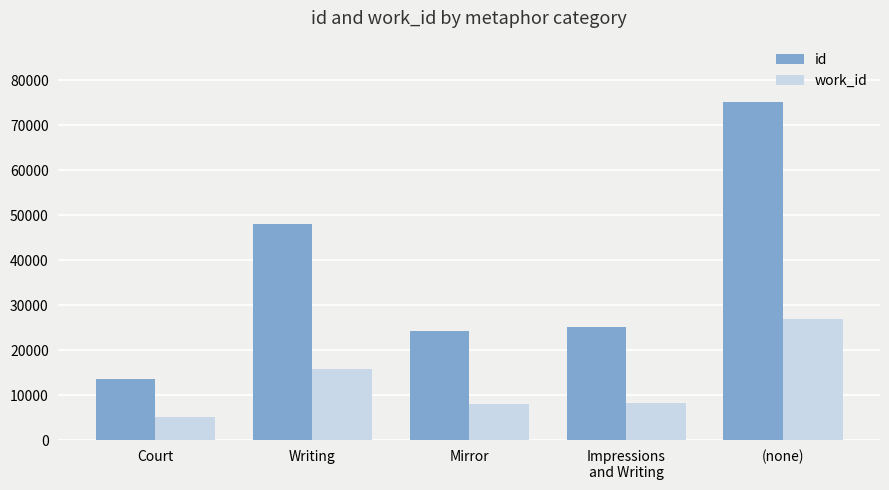

What is the label of the 1st bar from the right?

(none)